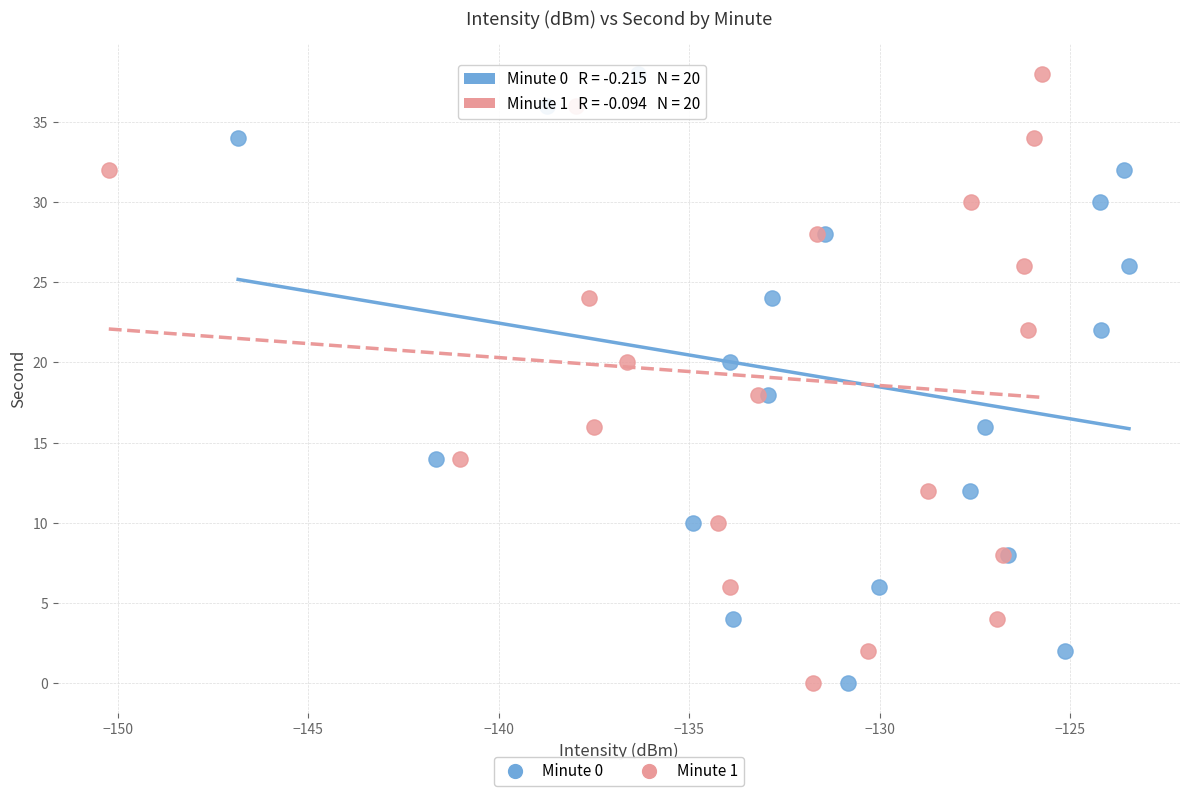

What are all the series names shown in the legend?

Minute 0, Minute 1